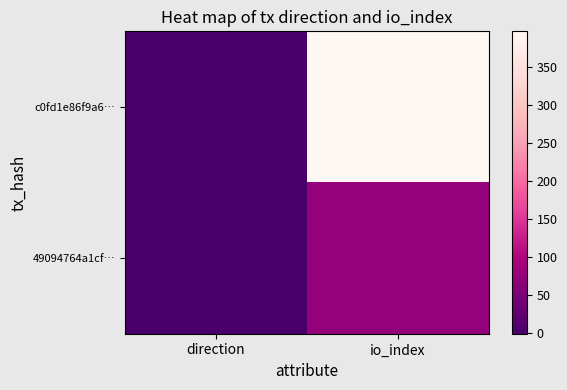

Rank the series by their average value, from highest to lowest.

c0fd1e86f9a6…, 49094764a1cf…